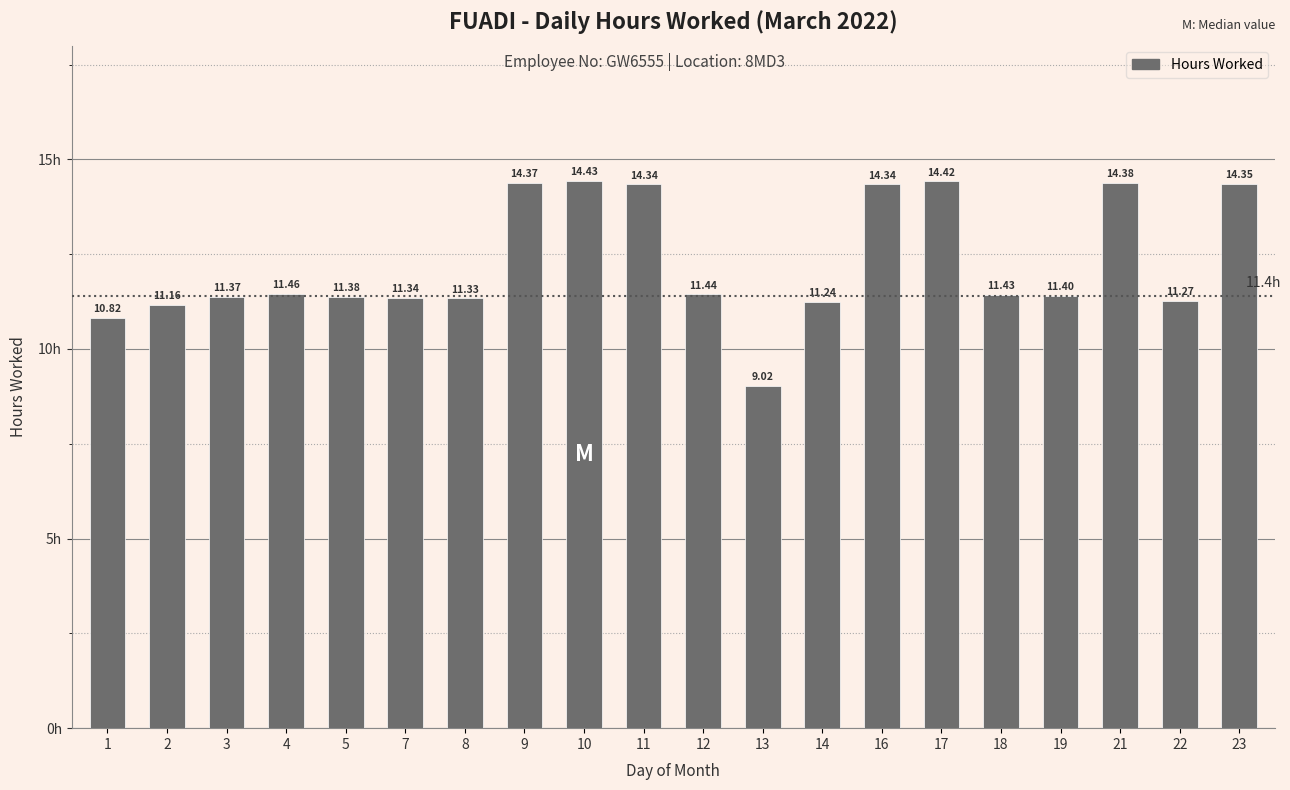

The chart shows a value of 11.5 at 4. True or false?

True